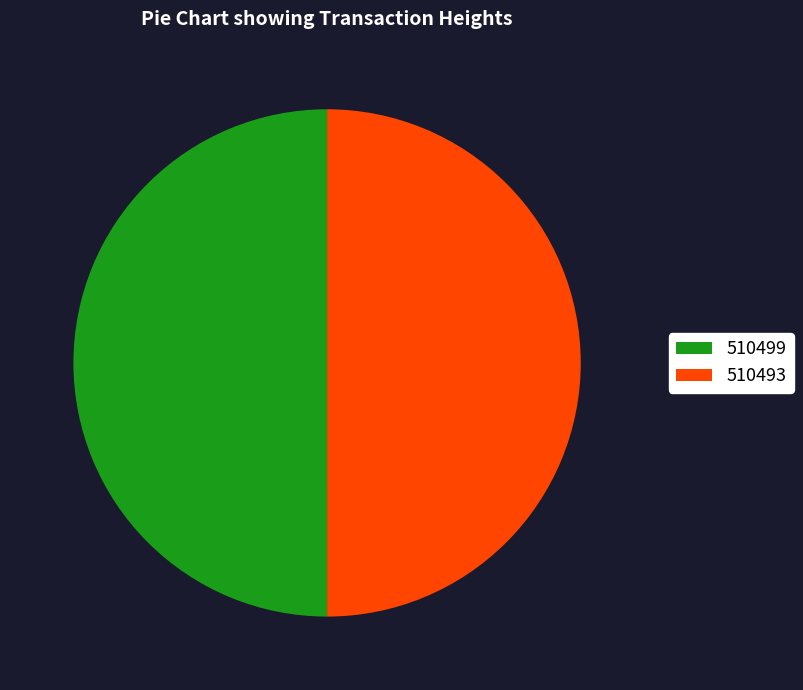

Combined, do 510499 and 510493 account for over 50%?

Yes